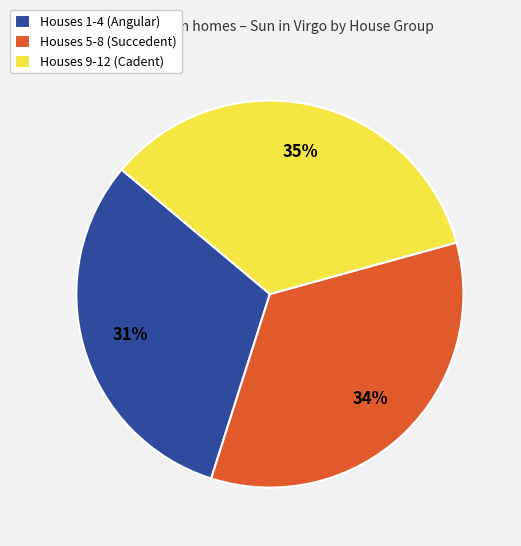

How many segments does this pie chart have?

3